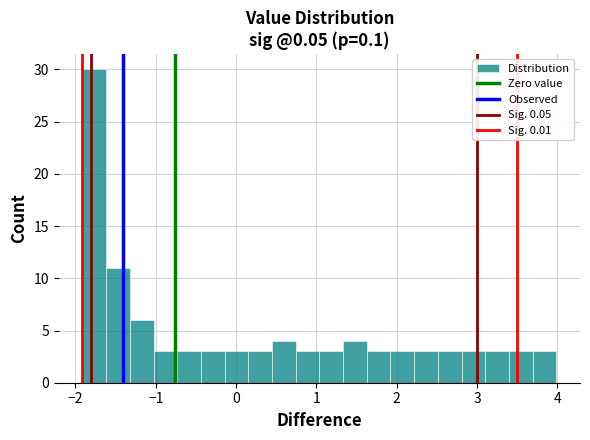

Around what value on the x-axis is the tallest bar? Give the approximate position of its centre, as read against the axis.

-1.8